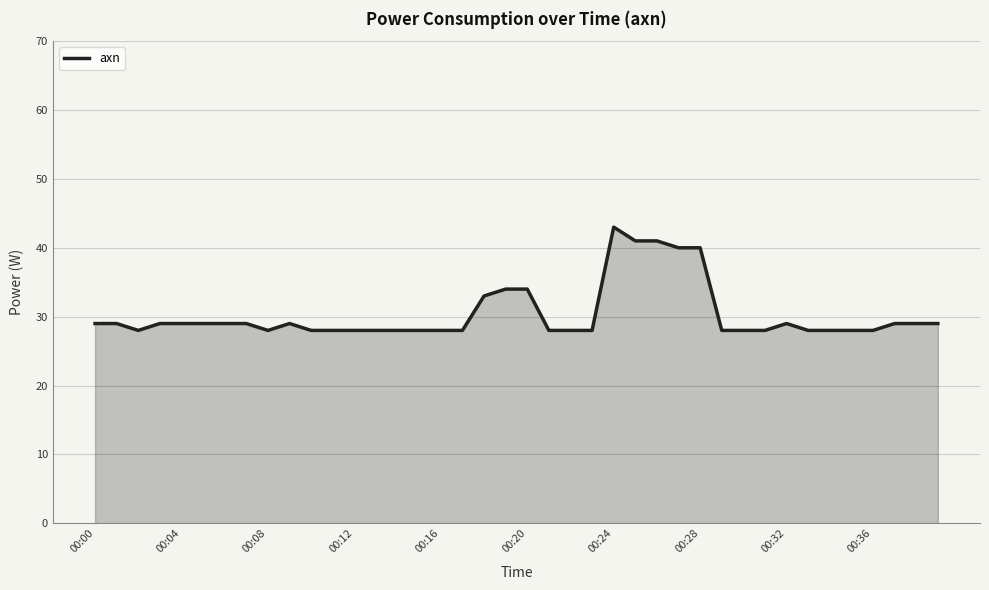

What is the difference between the maximum and minimum values?

15